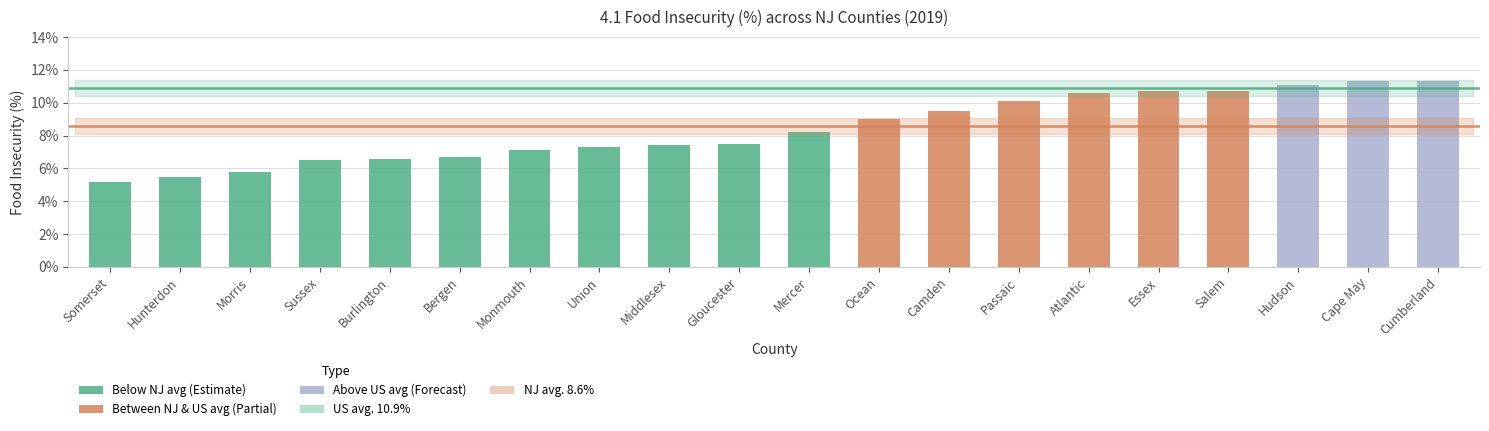

Which label corresponds to the smallest value in the chart?

Somerset